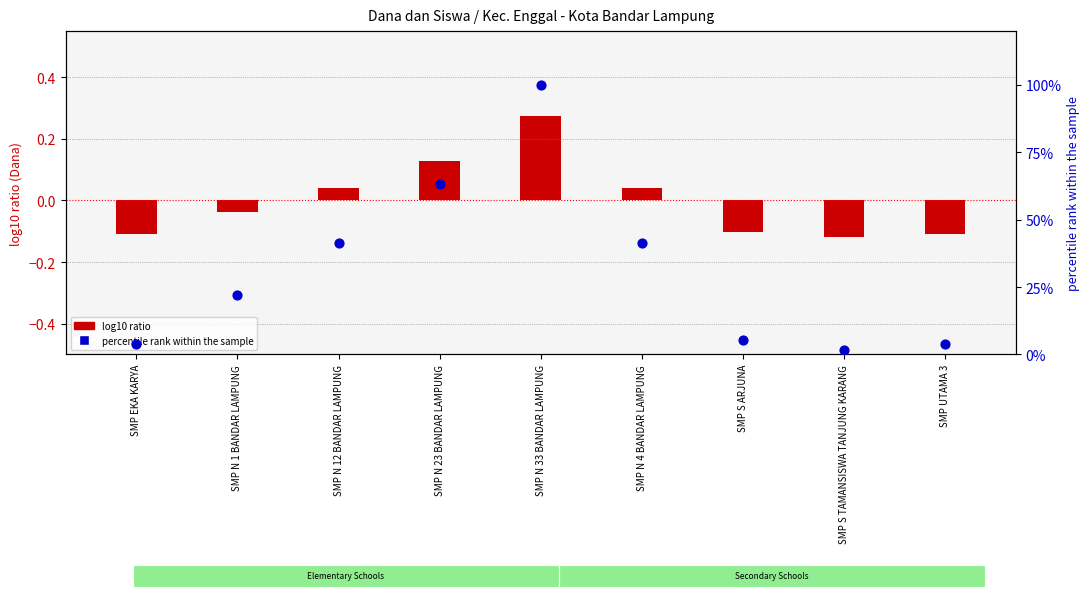

Is the value of percentile rank within the sample at SMP S TAMANSISWA TANJUNG KARANG greater than the value of log10 ratio (Dana) at SMP EKA KARYA?

Yes